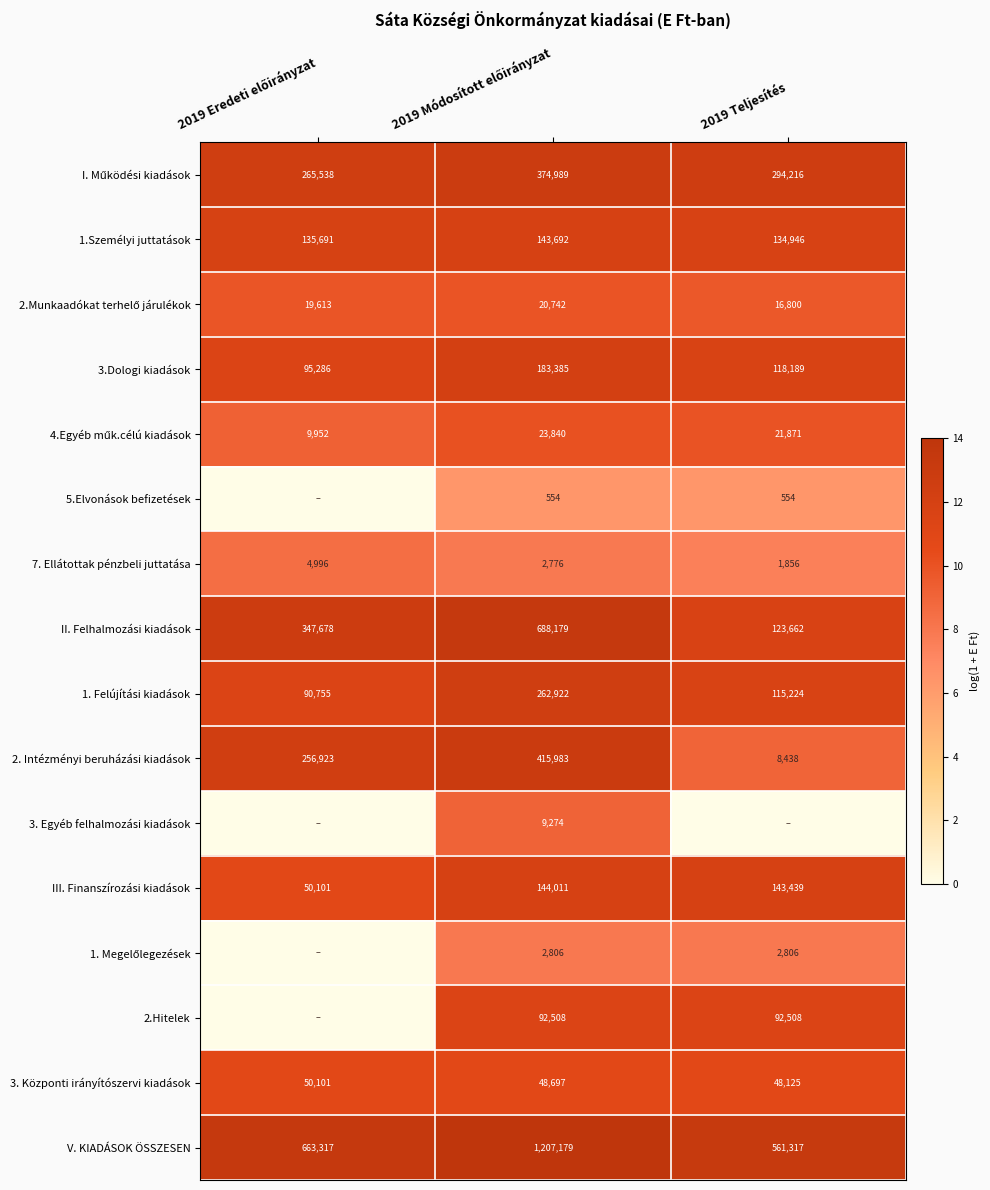

Count the II. Felhalmozási kiadások values in the range 123662 to 688179.

3